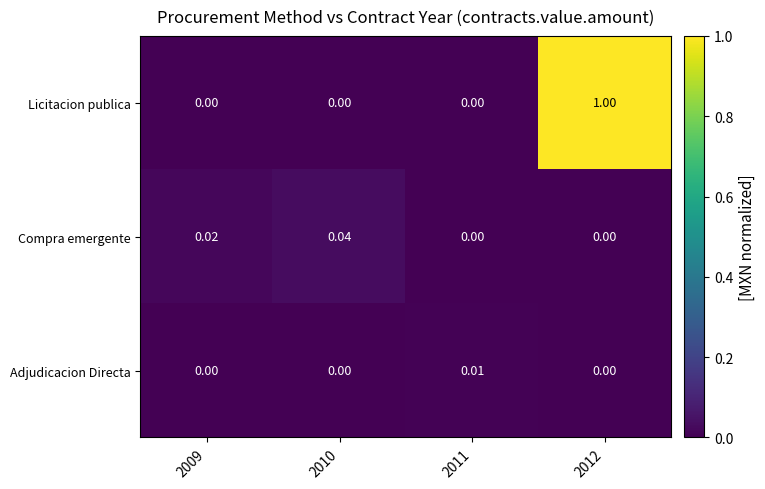

How many series are shown in this chart?

3